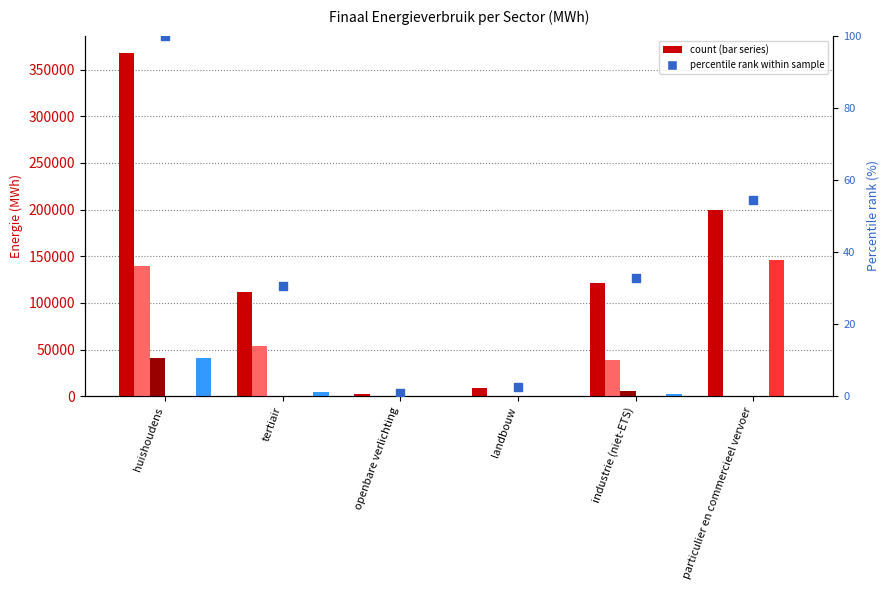

Which series has the largest total across all categories?

Totaal (MWh)